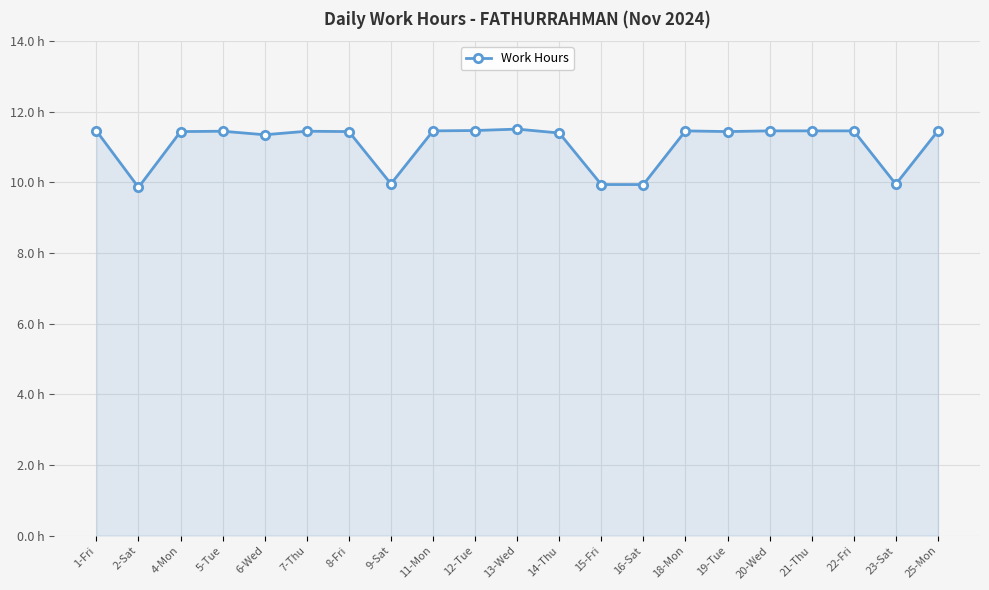

Is this an area chart (filled region under the line)?

Yes